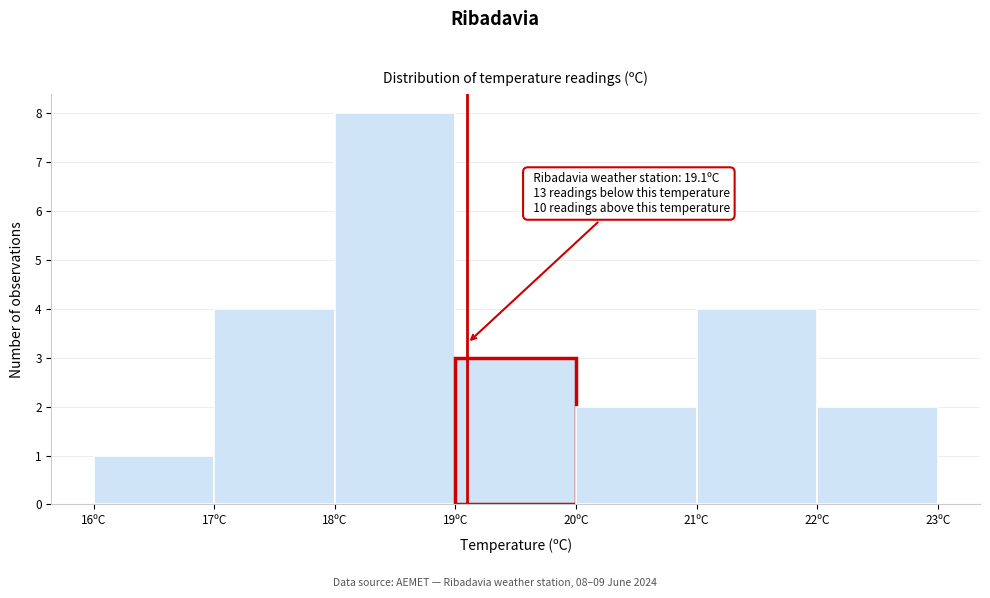

Over which range of the x-axis is the bar tallest?

18 to 19